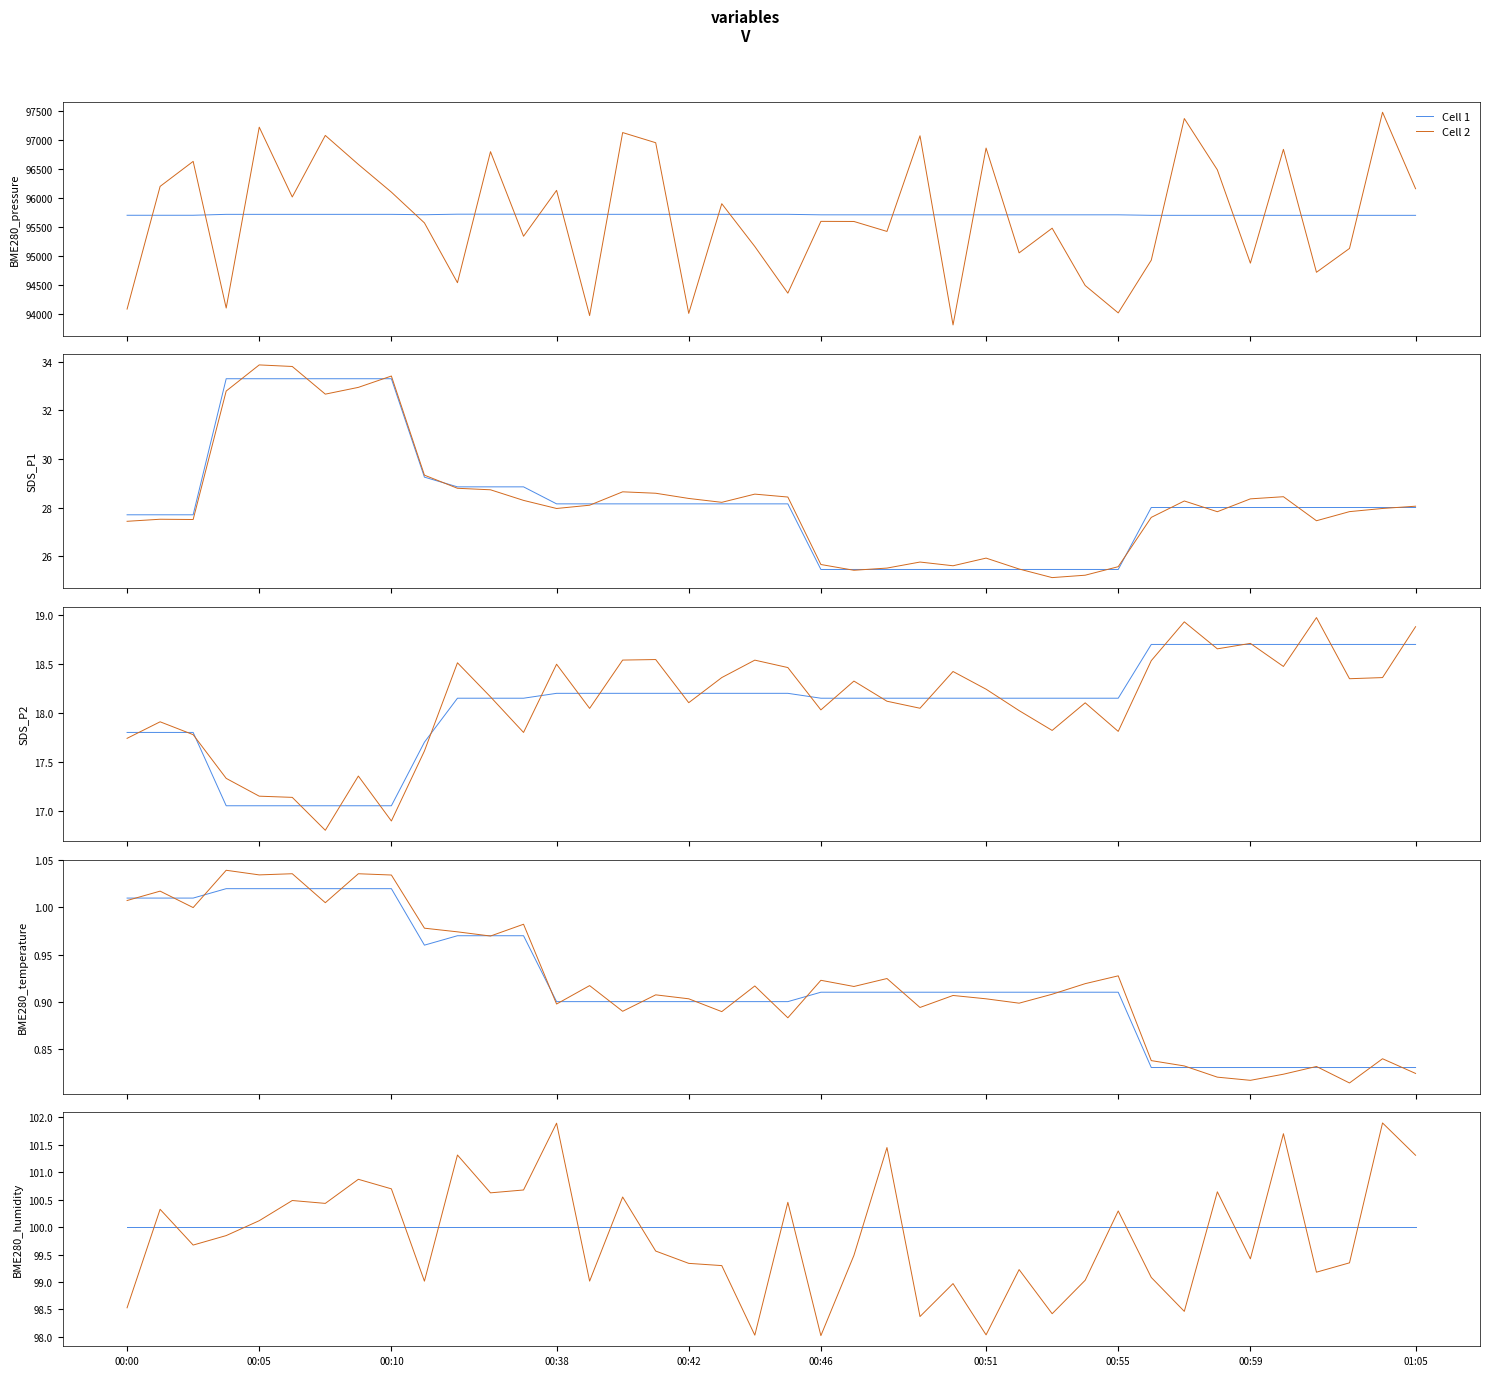

True or false: Cell 1 and Cell 2 cross at least once.

True